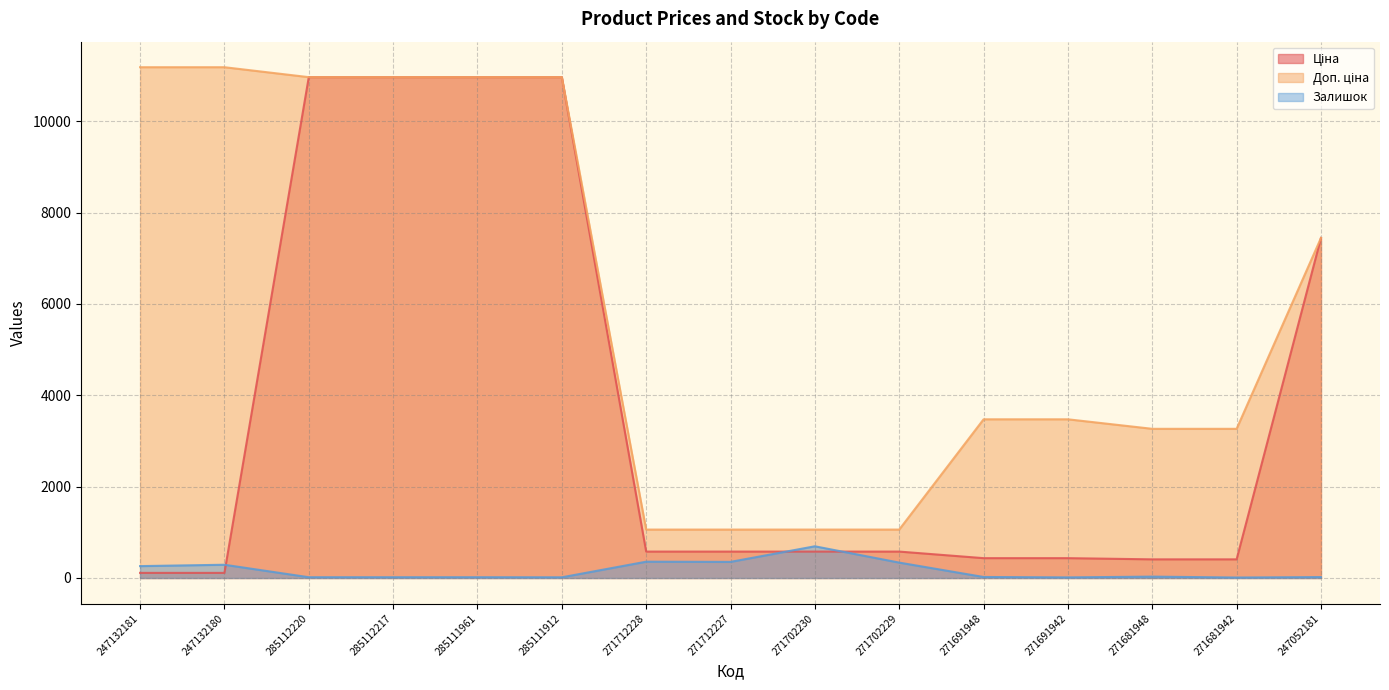

After their last crossing, which series has the higher values: Ціна or Залишок?

Ціна